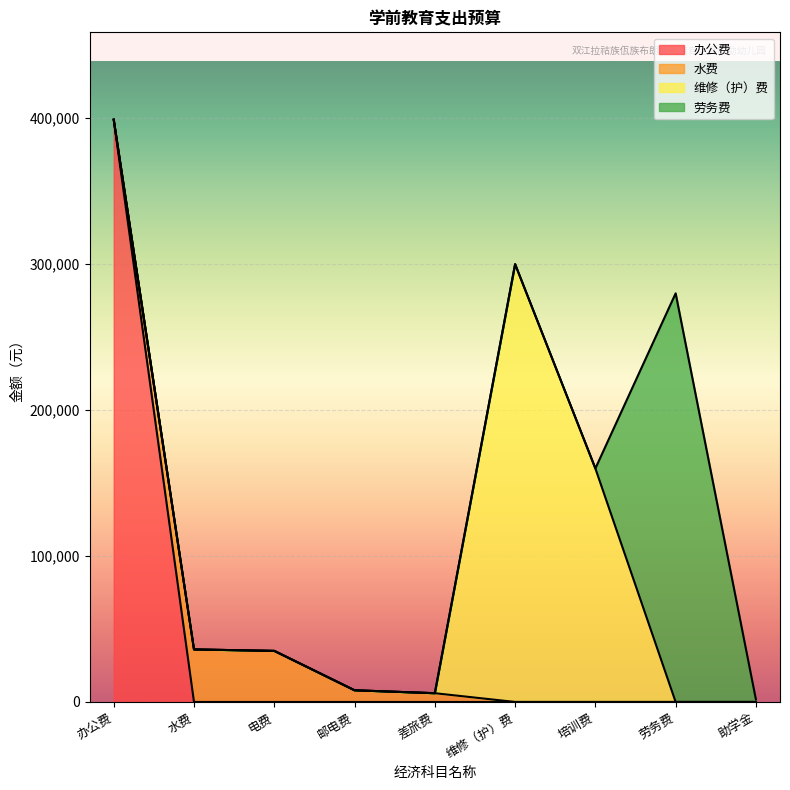

True or false: 办公费 has a value of 0.0 at 差旅费.

True